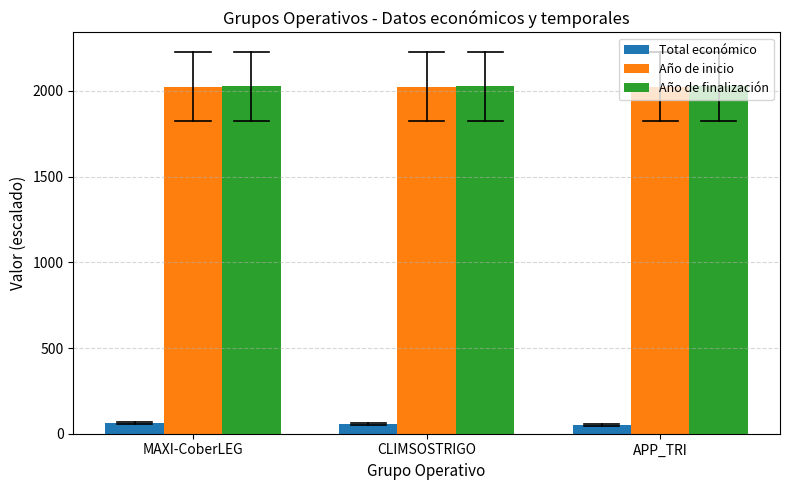

What is the value of the Total económico bar at the 3rd from the left?

50.7